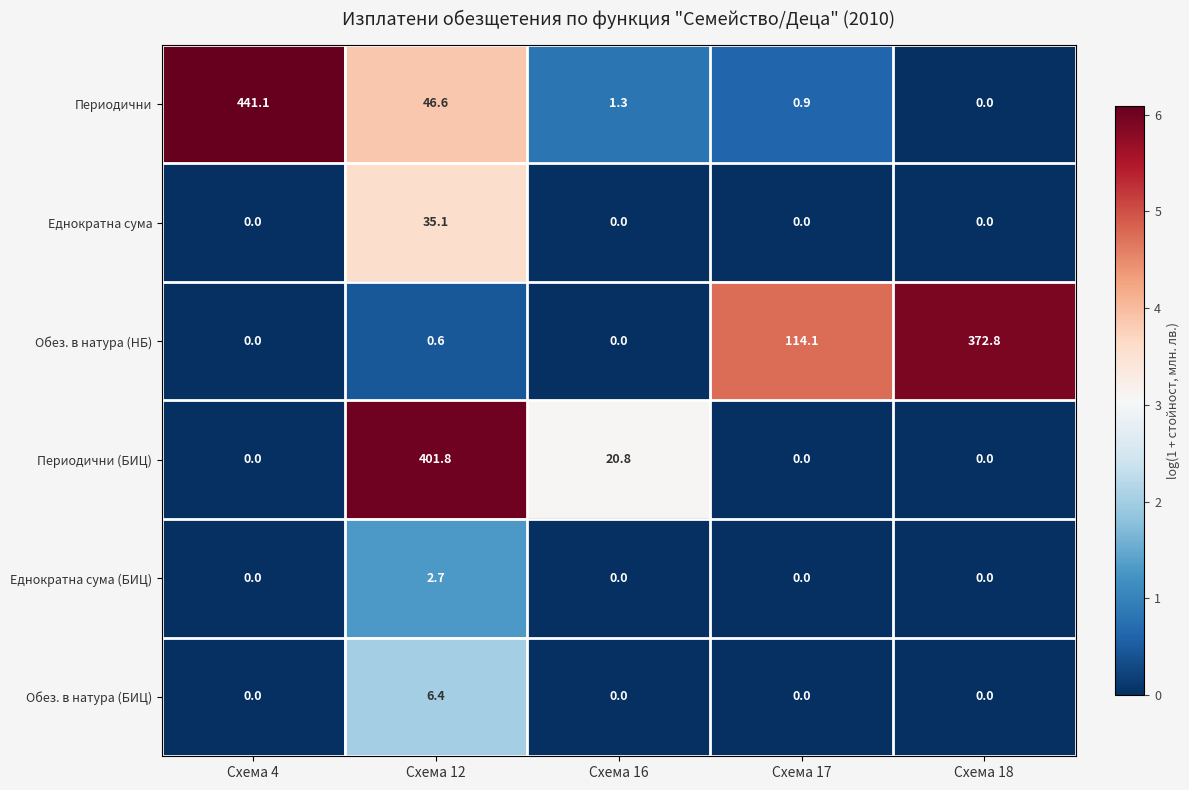

List the series in order of their peak value, lowest first.

Еднократна сума (БИЦ), Обез. в натура (БИЦ), Еднократна сума, Обез. в натура (НБ), Периодични (БИЦ), Периодични